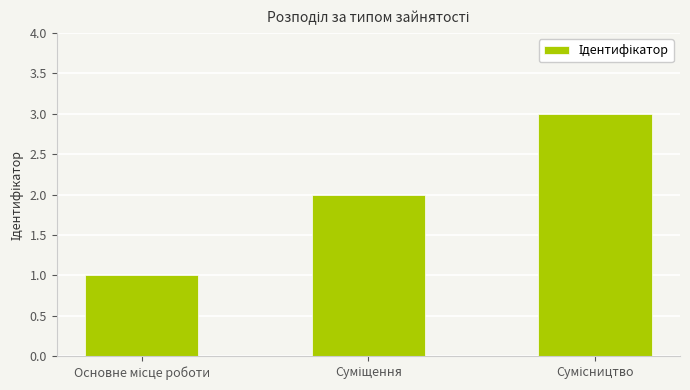

What is the greatest value displayed?

3